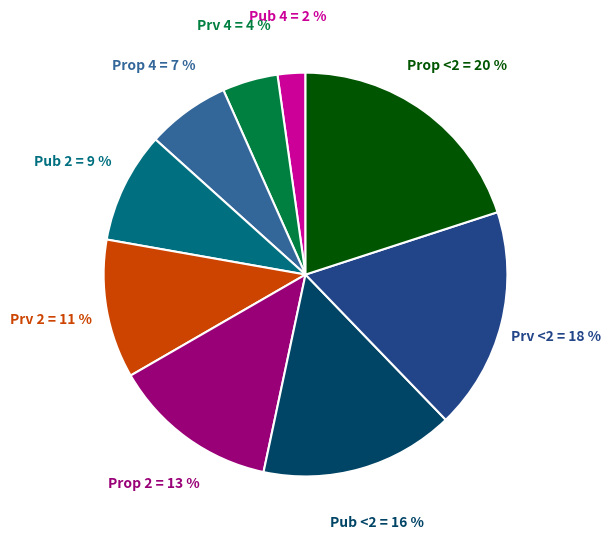

Is there a majority slice in this chart?

No